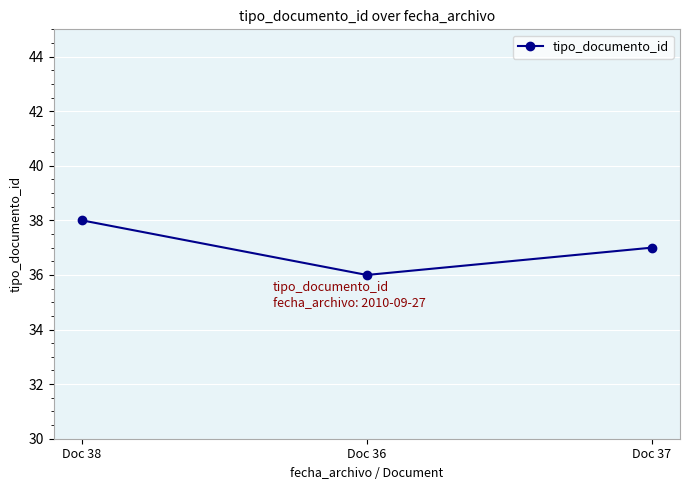

What is the sum of all values?

111